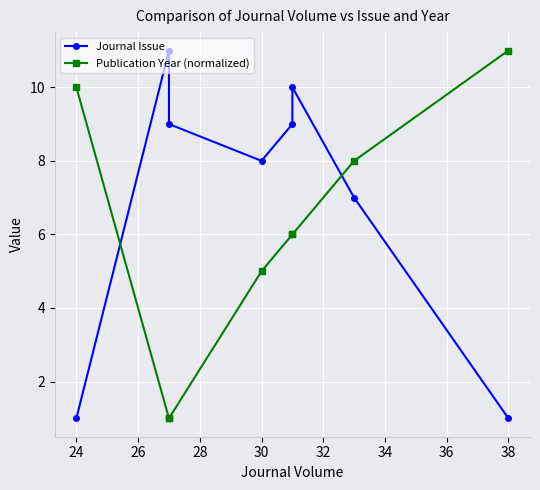

After their last crossing, which series has the higher values: Publication Year (normalized) or Journal Issue?

Publication Year (normalized)